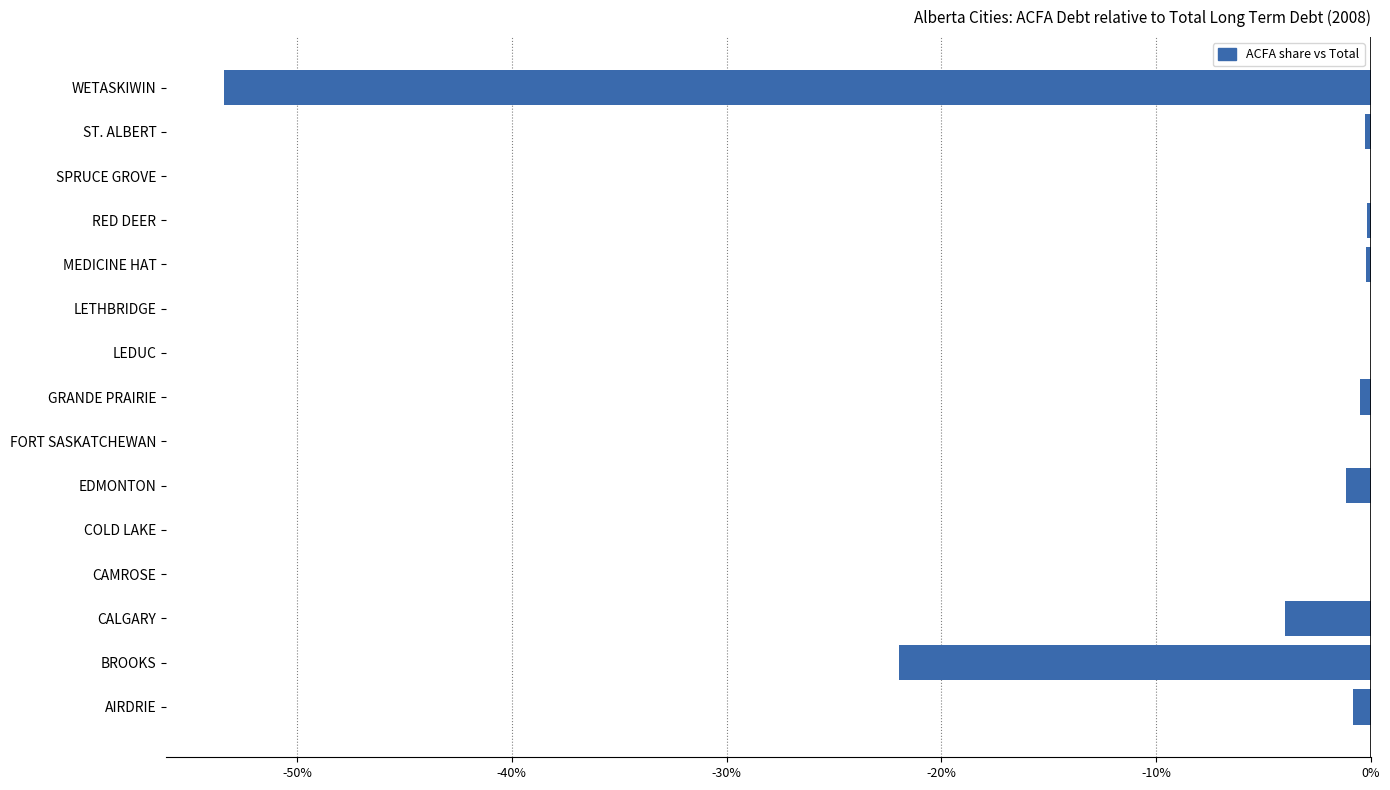

Is it true that the value at LEDUC is 0.0?

True